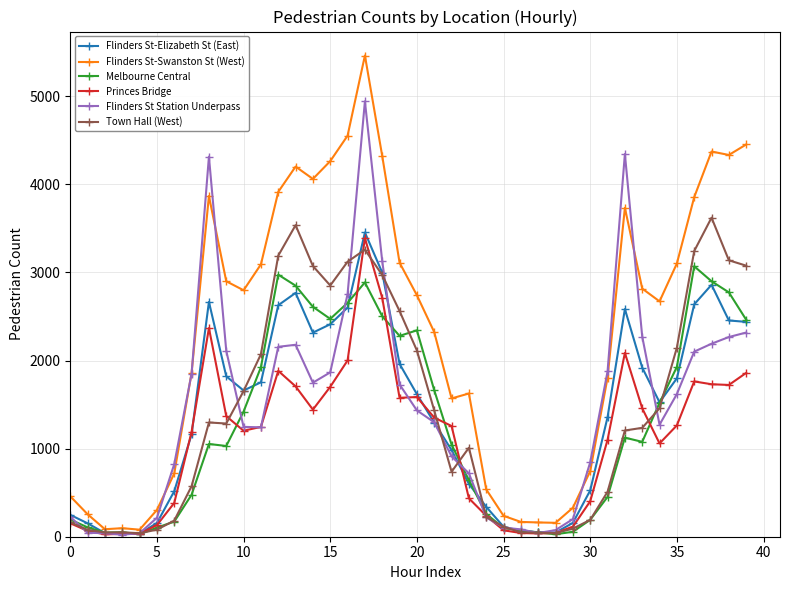

True or false: Melbourne Central has more than 2 points higher than both neighbors.

True